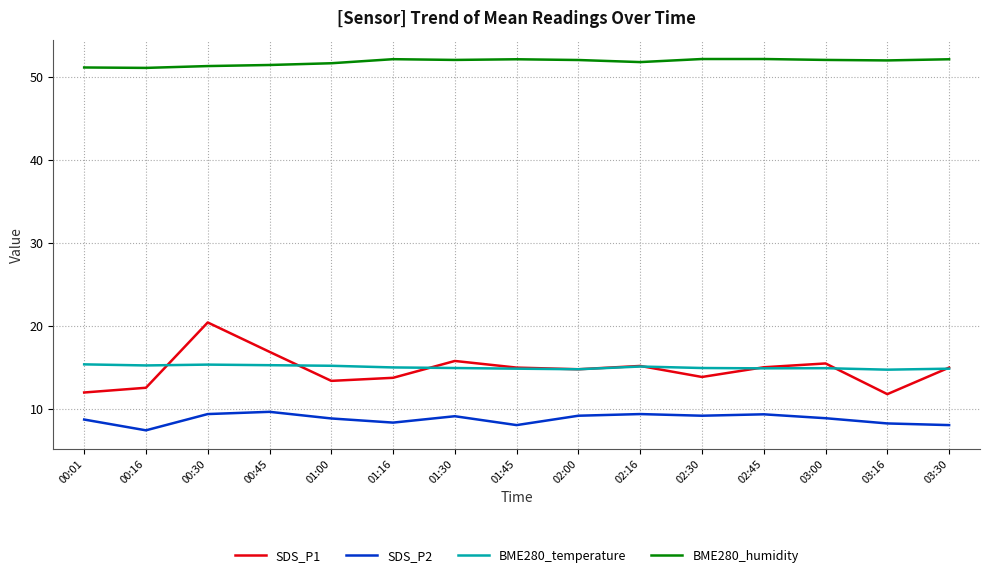

What is the sum of the SDS_P1 values at 00:16 and 03:30?

27.4